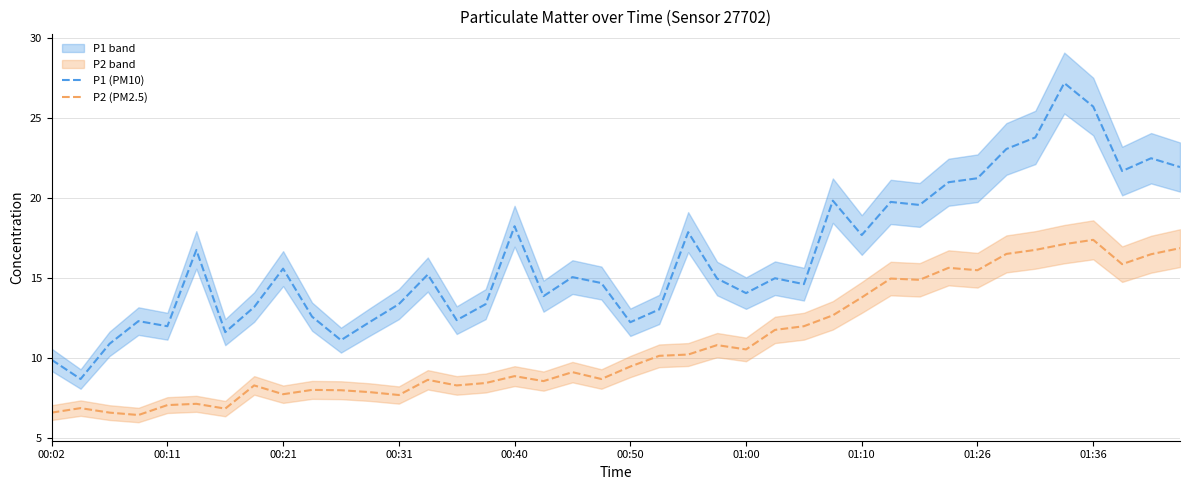

True or false: P2 (PM2.5) and P1 (PM10) intersect in this chart.

False